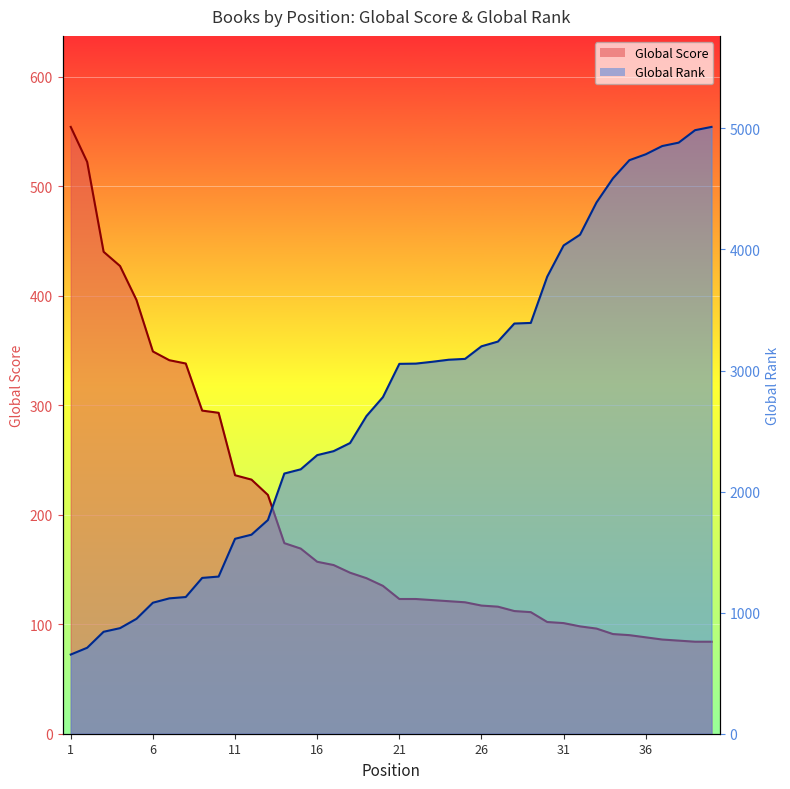

Reading right to left, extract all data points from this chart.

Global Score: 40=84	39=84	38=85	37=86	36=88	35=90	34=91	33=96	32=98	31=101	30=102	29=111	28=112	27=116	26=117	25=120	24=121	23=122	22=123	21=123	20=135	19=142	18=147	17=154	16=157	15=169	14=174	13=218	12=232	11=236	10=293	9=295	8=338	7=341	6=349	5=396	4=427	3=440	2=522	1=554
Global Rank: 40=5012	39=4985	38=4882	37=4854	36=4786	35=4737	34=4587	33=4388	32=4122	31=4033	30=3775	29=3393	28=3388	27=3239	26=3200	25=3096	24=3089	23=3072	22=3057	21=3055	20=2780	19=2624	18=2401	17=2334	16=2301	15=2184	14=2149	13=1765	12=1644	11=1610	10=1298	9=1287	8=1129	7=1118	6=1082	5=949	4=872	3=842	2=710	1=654